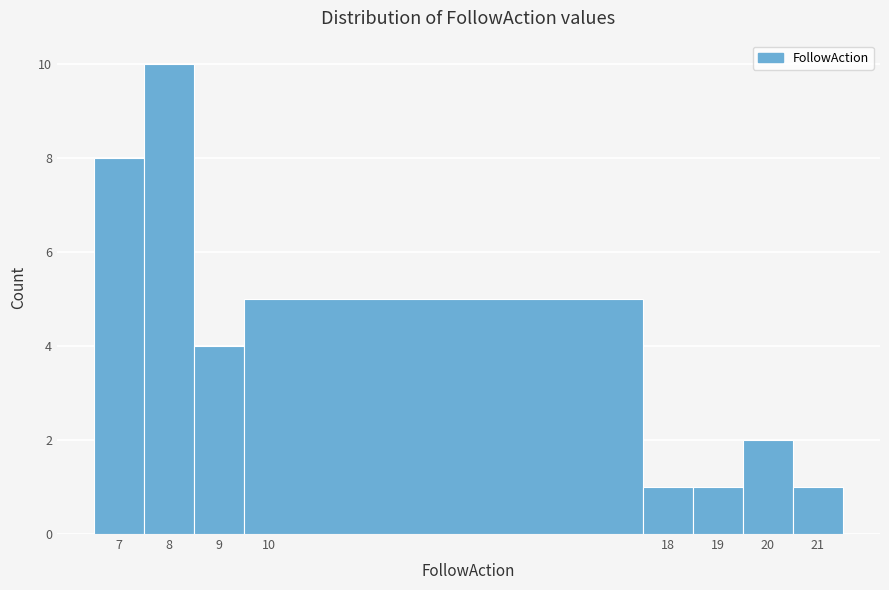

What is the height of the bar covering 19.5 to 20.5 on the x-axis? The values are not printed on the chart, so give them approximately, as read against the axis.

2